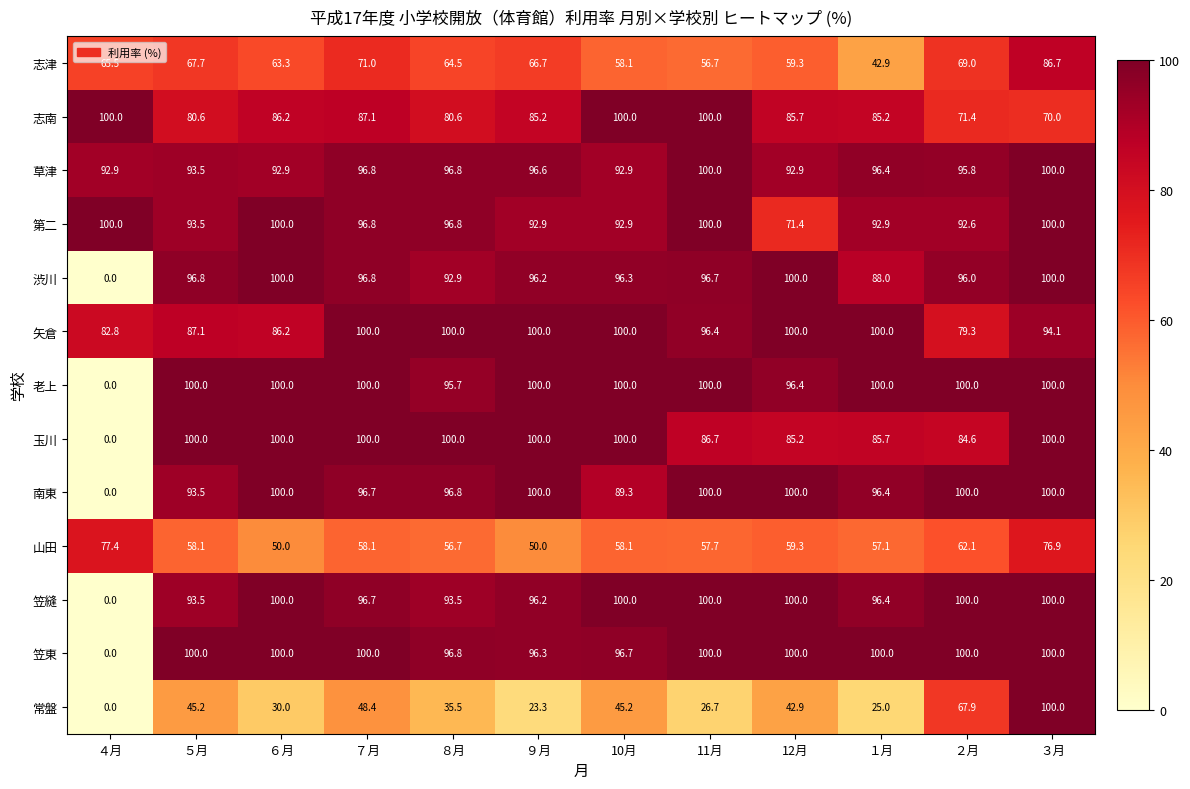

What is the sum of the 渋川 values at ８月 and ６月?

192.9